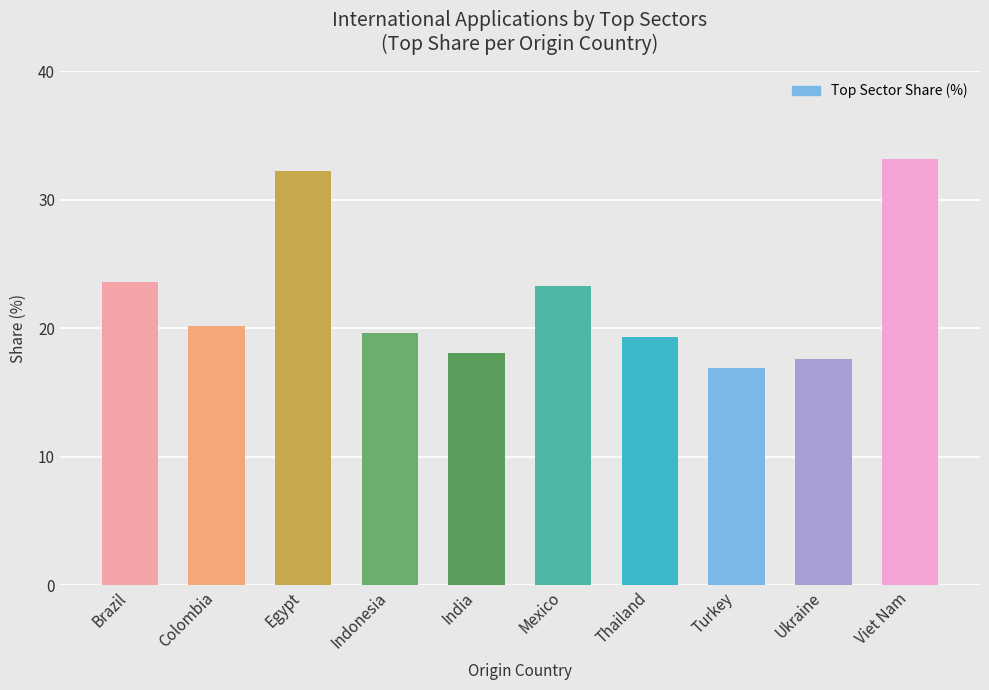

Which category has the highest value across all series?

Viet Nam